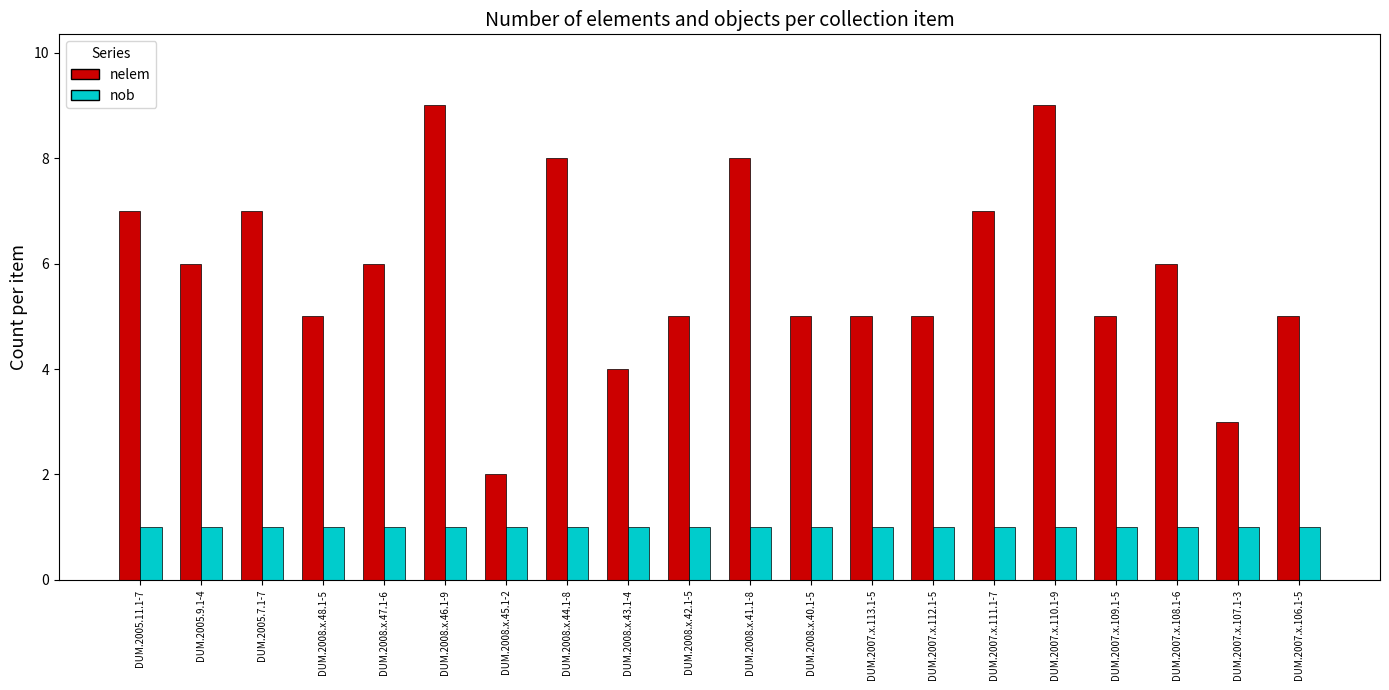

Are the bars grouped side by side (vs. stacked)?

Yes